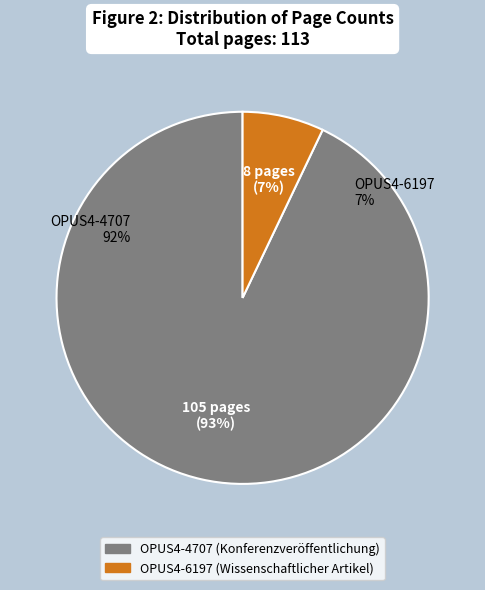

How much of the chart is everything except OPUS4-6197?

92.9%